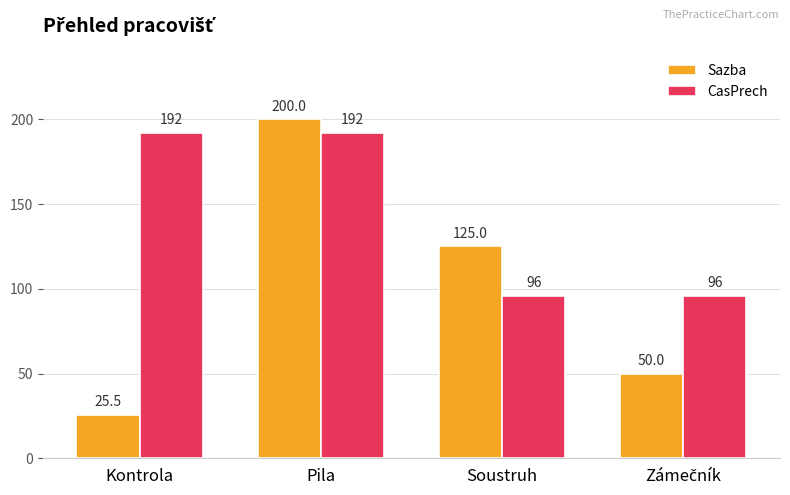

Which series has the largest total across all categories?

CasPrech